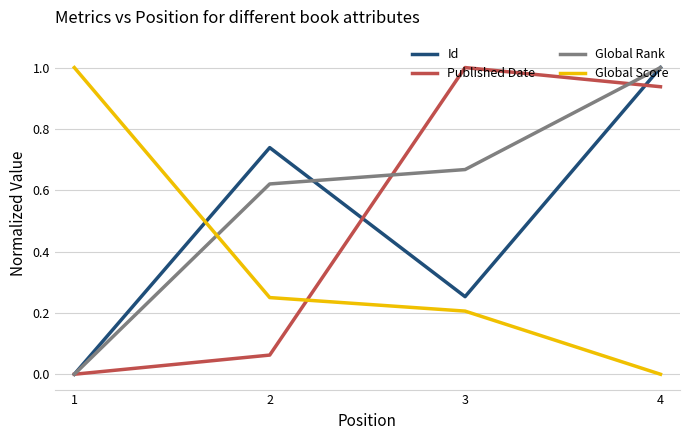

True or false: Global Rank and Global Score intersect in this chart.

True